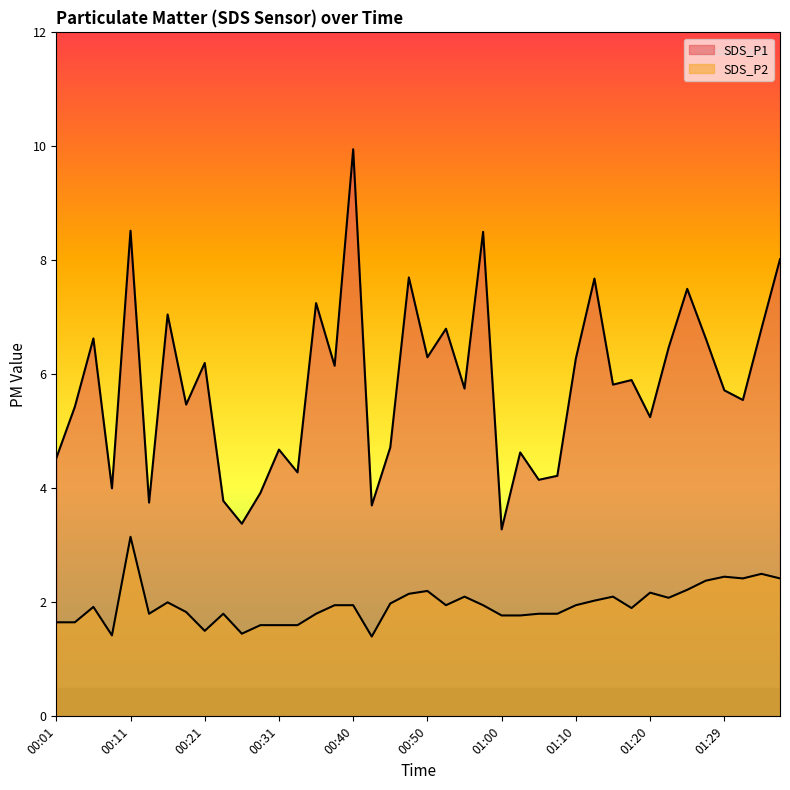

Which series has the largest total across all categories?

SDS_P1